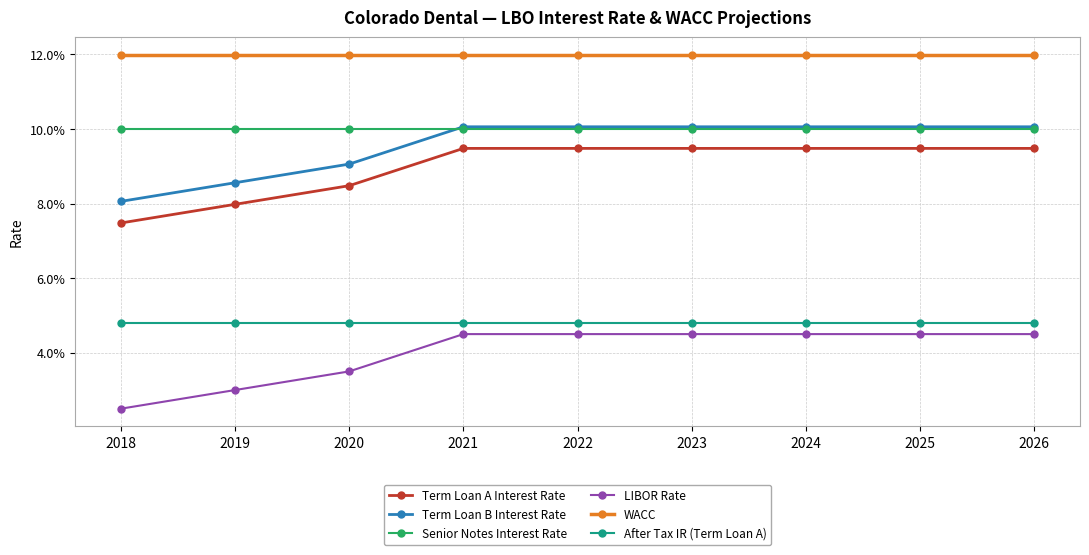

What is the difference between the highest and lowest values at 2021?

0.1